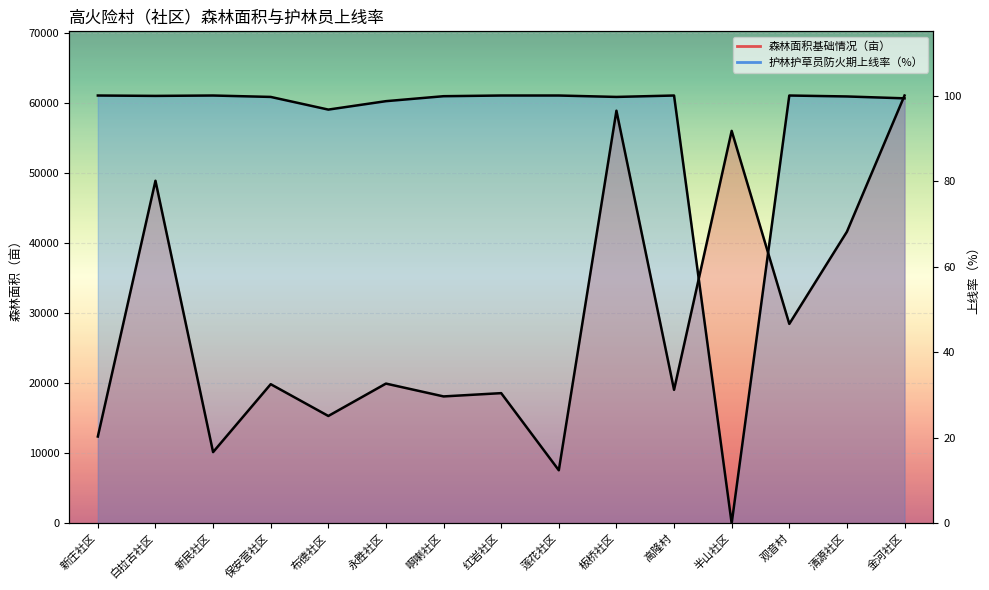

Where do 森林面积基础情况（亩） and 护林护草员防火期上线率（%） first cross each other?

高隆村 and 半山社区